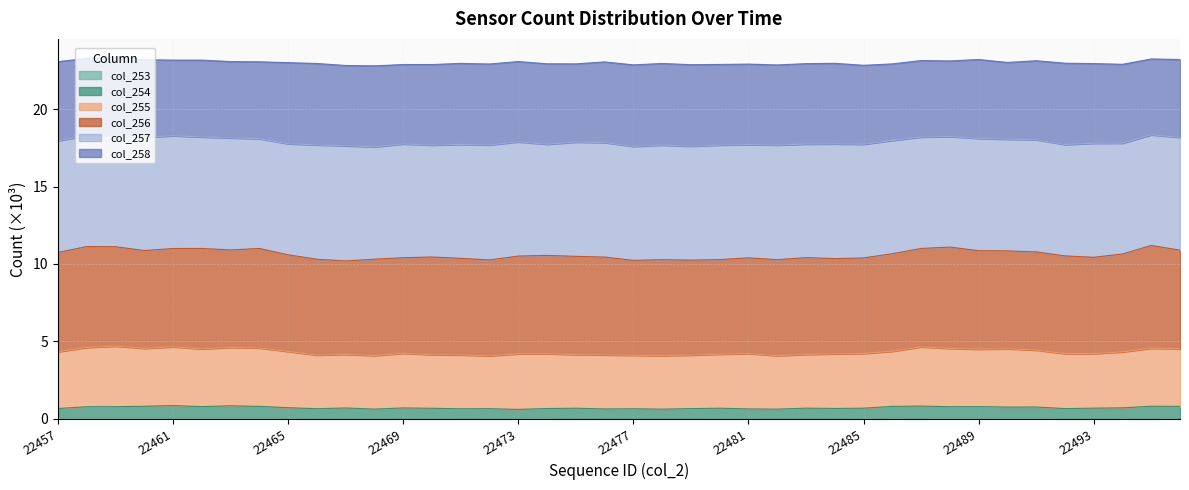

Where is the first local minimum for col_253?

22462